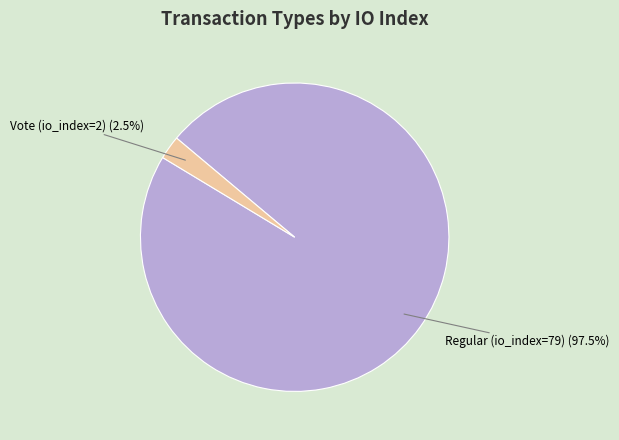

Which category has the smallest portion of the pie?

Vote (io_index=2)